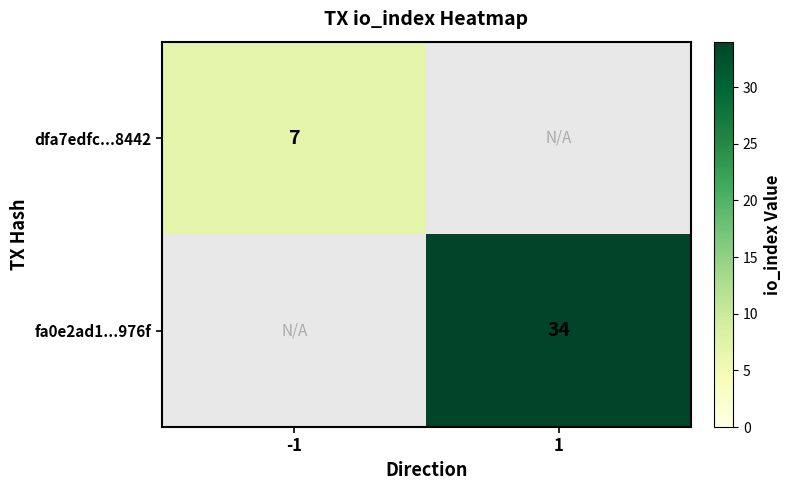

The fa0e2ad1...976f series shows 14 at 1. True or false?

False